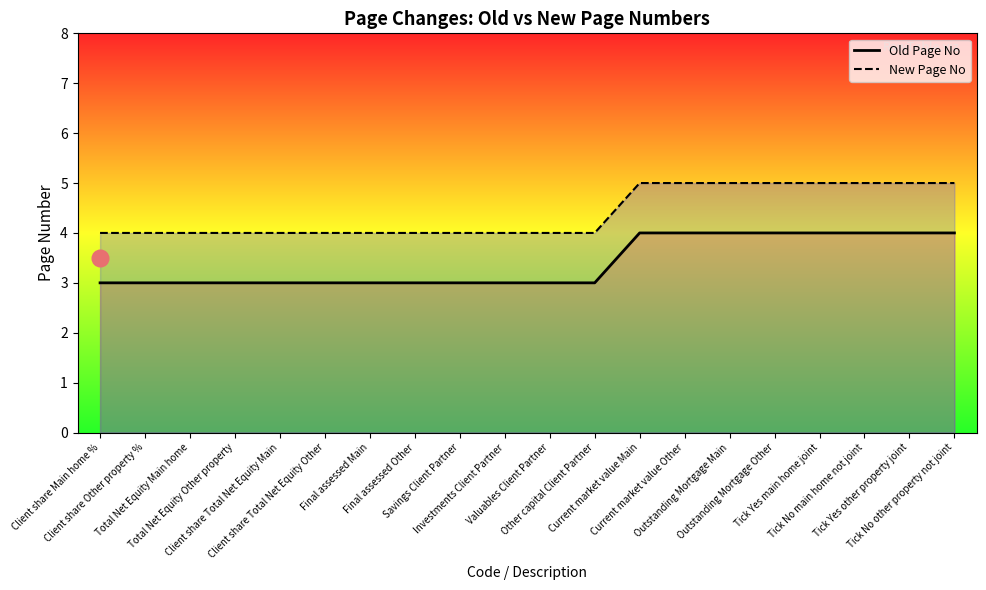

True or false: Old Page No and New Page No intersect in this chart.

False